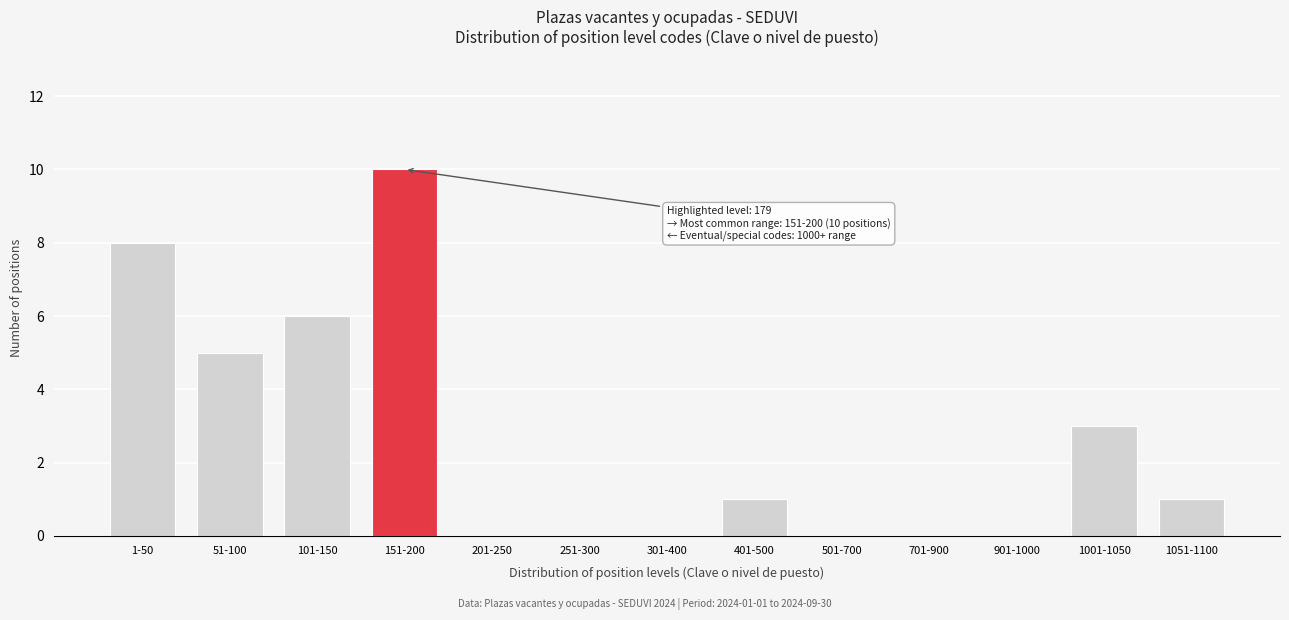

Reading right to left, list all the values displayed in this chart.

1051-1100=1	1001-1050=3	901-1000=0	701-900=0	501-700=0	401-500=1	301-400=0	251-300=0	201-250=0	151-200=10	101-150=6	51-100=5	1-50=8